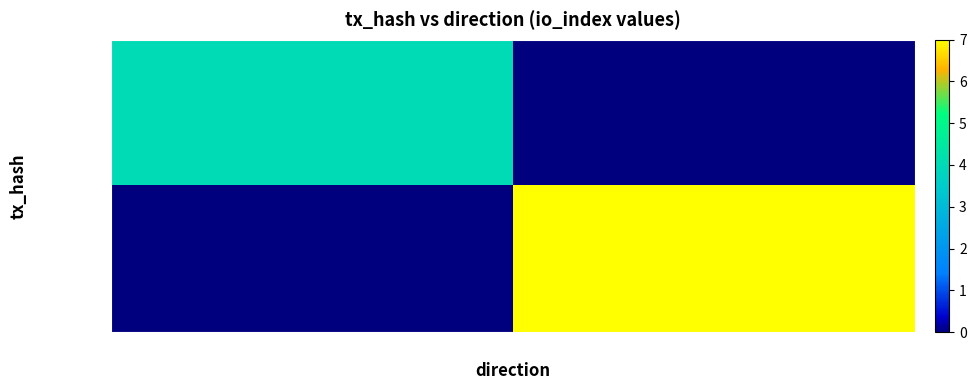

Between -1 and 1, which series saw the biggest shift?

9d208f1f…